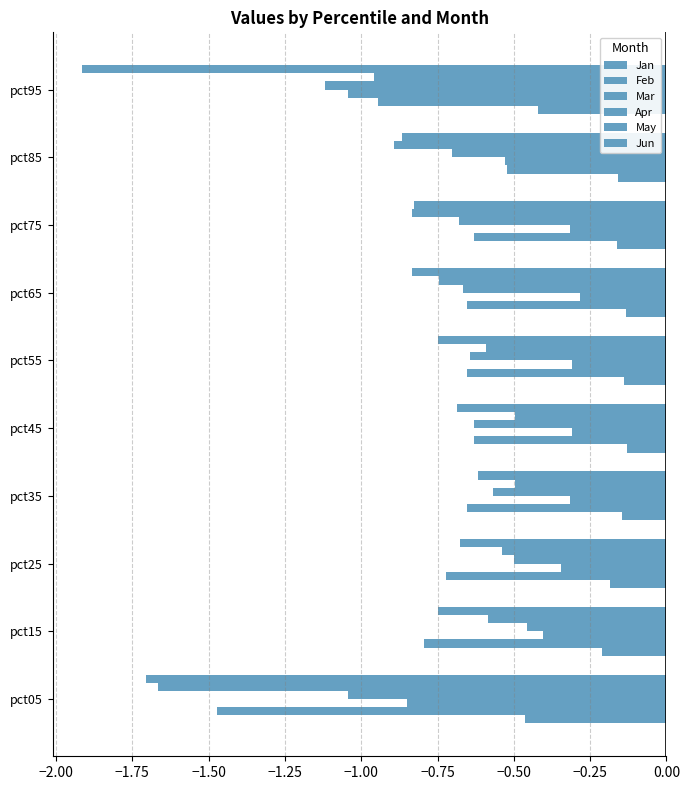

Reading right to left, transcribe all the data shown in this chart.

Jan: -0.4	-0.2	-0.2	-0.1	-0.1	-0.1	-0.1	-0.2	-0.2	-0.5
Feb: -0.9	-0.5	-0.6	-0.7	-0.7	-0.6	-0.7	-0.7	-0.8	-1.5
Mar: -1.0	-0.5	-0.3	-0.3	-0.3	-0.3	-0.3	-0.3	-0.4	-0.8
Apr: -1.1	-0.7	-0.7	-0.7	-0.6	-0.6	-0.6	-0.5	-0.5	-1.0
May: -1.0	-0.9	-0.8	-0.7	-0.6	-0.5	-0.5	-0.5	-0.6	-1.7
Jun: -1.9	-0.9	-0.8	-0.8	-0.7	-0.7	-0.6	-0.7	-0.7	-1.7